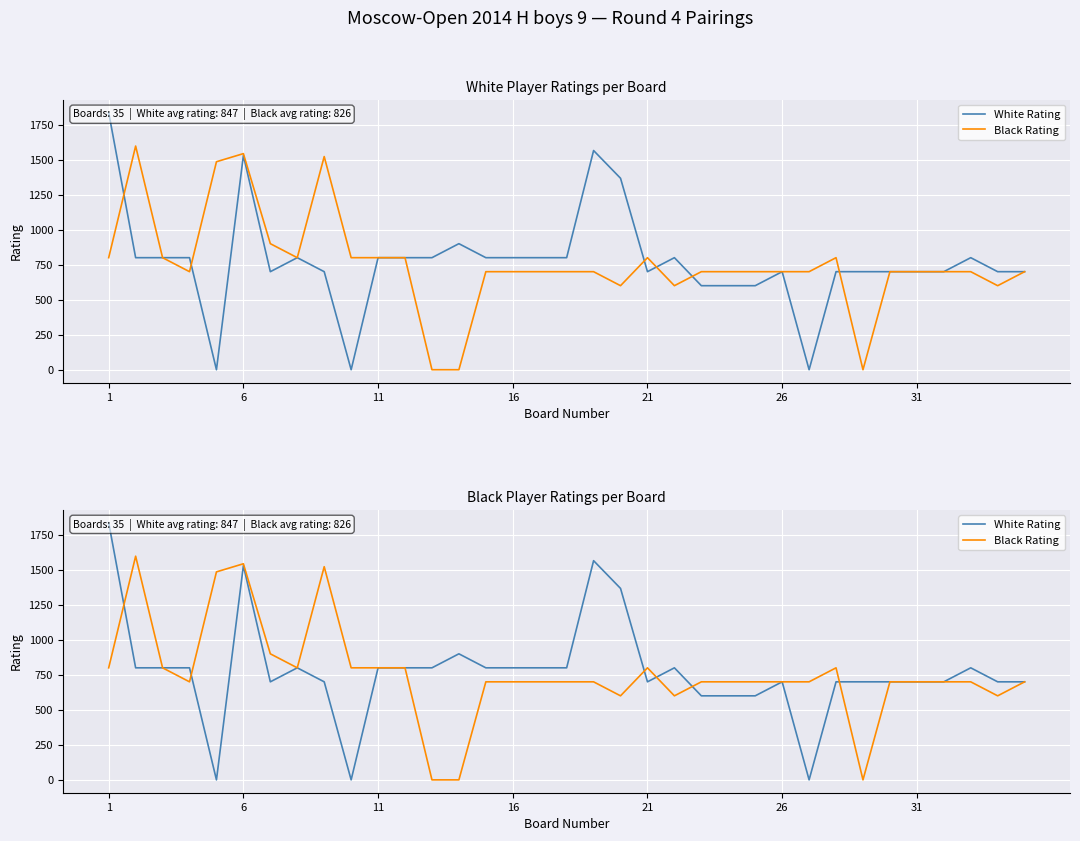

Reading left to right, list all the values displayed in this chart.

White Rating: 1836	800	800	800	0	1530	700	800	700	0	800	800	800	900	800	800	800	800	1565	1367	700	800	600	600	600	700	0	700	700	700	700	700	800	700	700
Black Rating: 800	1597	800	700	1485	1543	900	800	1522	800	800	800	0	0	700	700	700	700	700	600	800	600	700	700	700	700	700	800	0	700	700	700	700	600	700